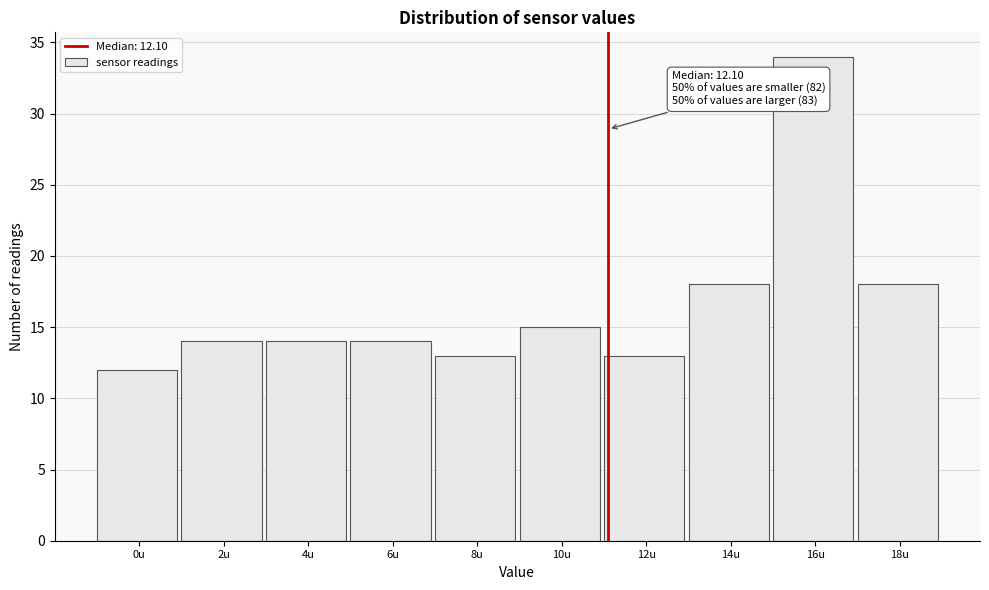

Reading left to right, list all the values displayed in this chart.

0u=12	2u=14	4u=14	6u=14	8u=13	10u=15	12u=13	14u=18	16u=34	18u=18